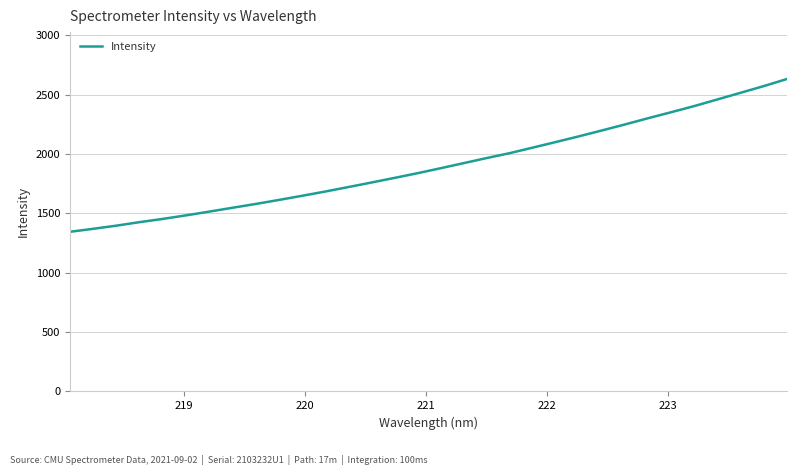

What is the smallest value displayed?

1345.3